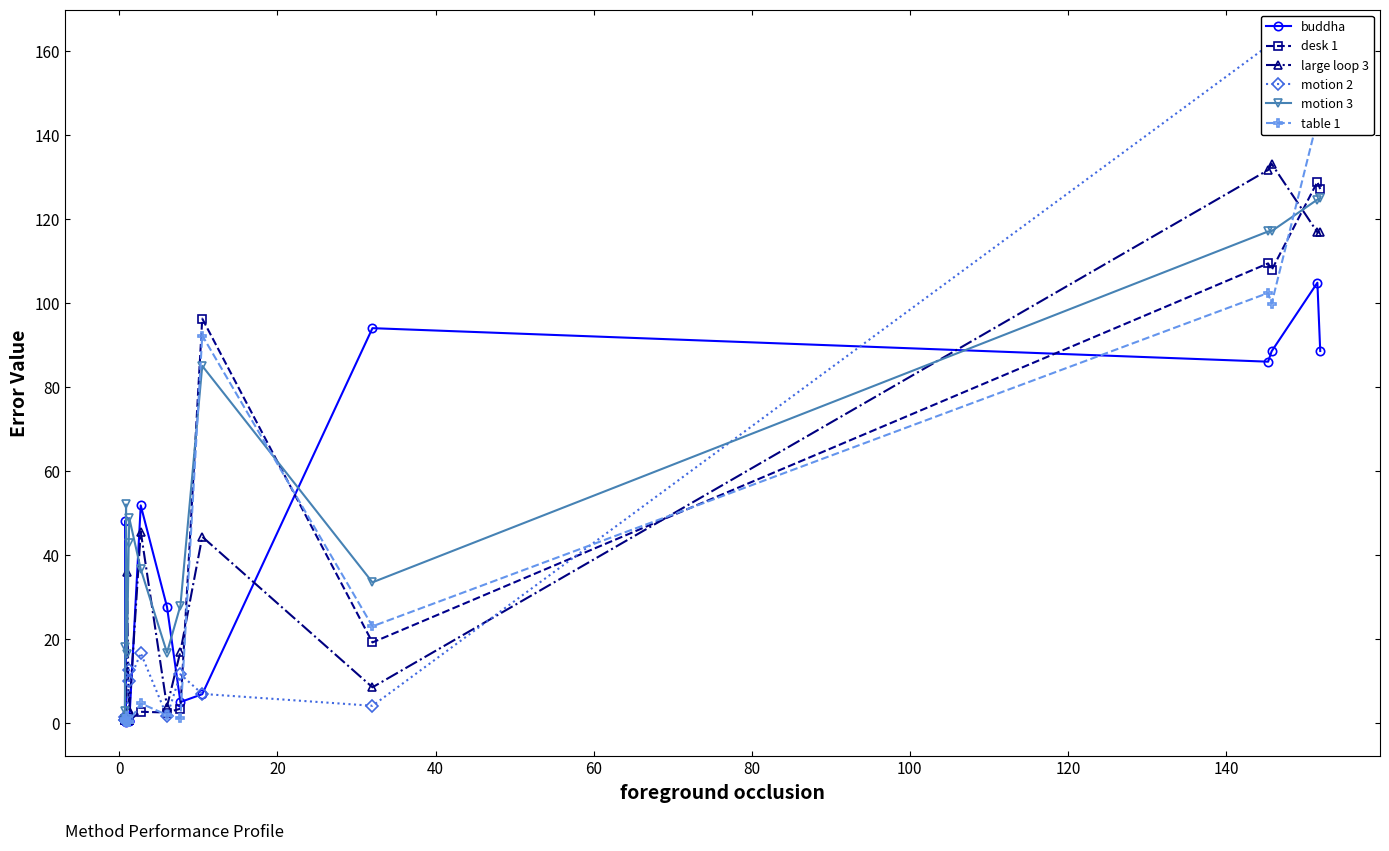

What is the value of the motion 3 point at the 4th from the left?

52.1